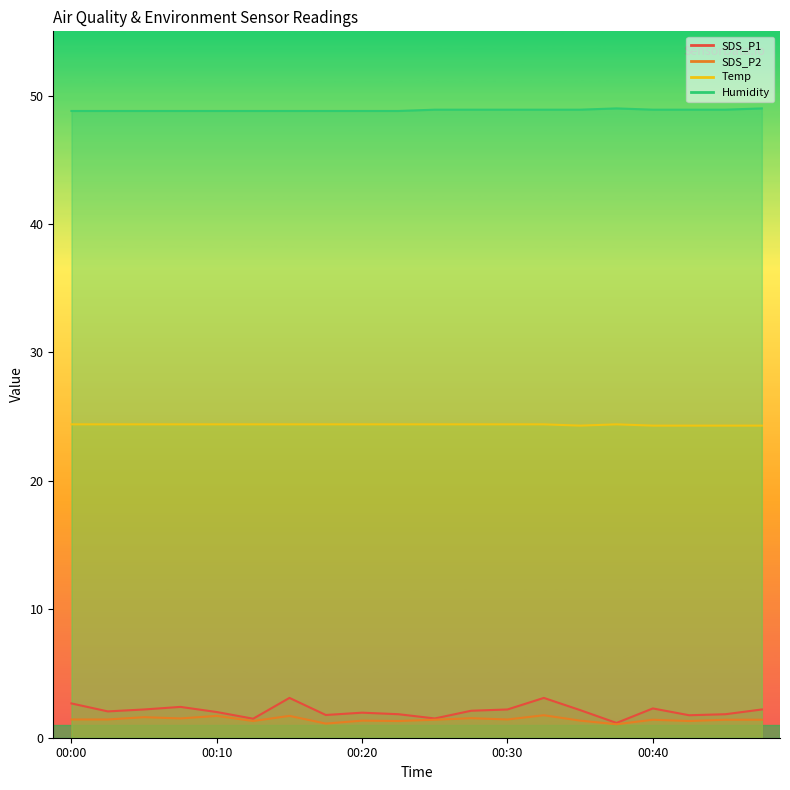

What is the total value across all series at 00:10?

76.9